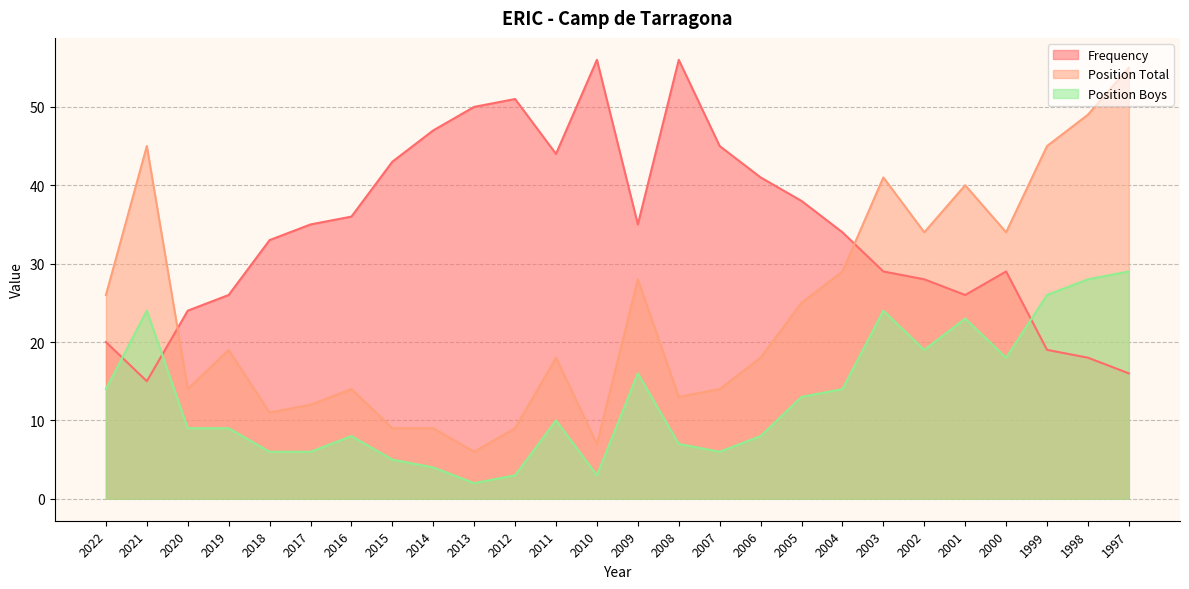

How many series are shown in this chart?

3